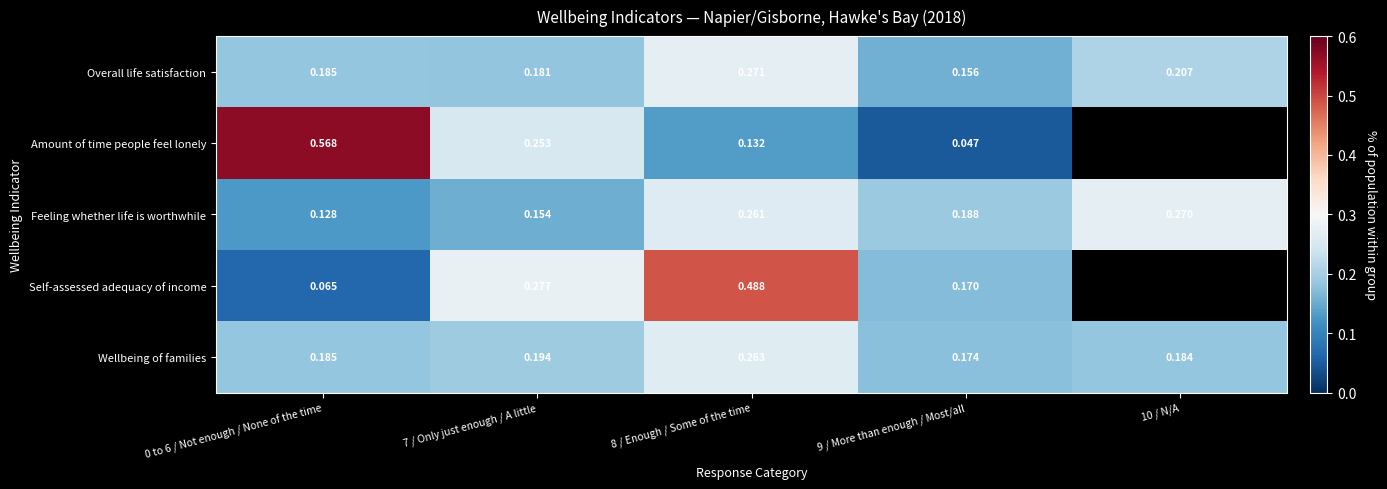

Is the value of Self-assessed adequacy of income at 0 to 6 / Not enough / None of the time greater than the value of Feeling whether life is worthwhile at 0 to 6 / Not enough / None of the time?

No